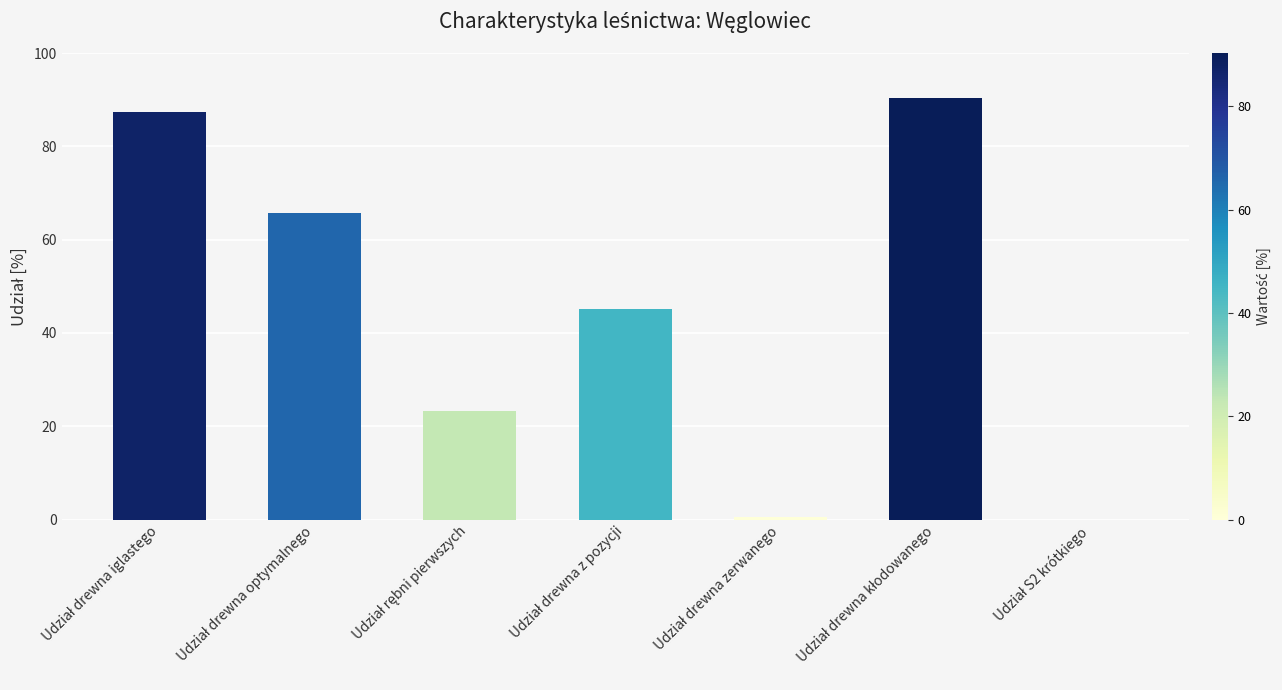

What is the maximum value shown in the chart?

90.3